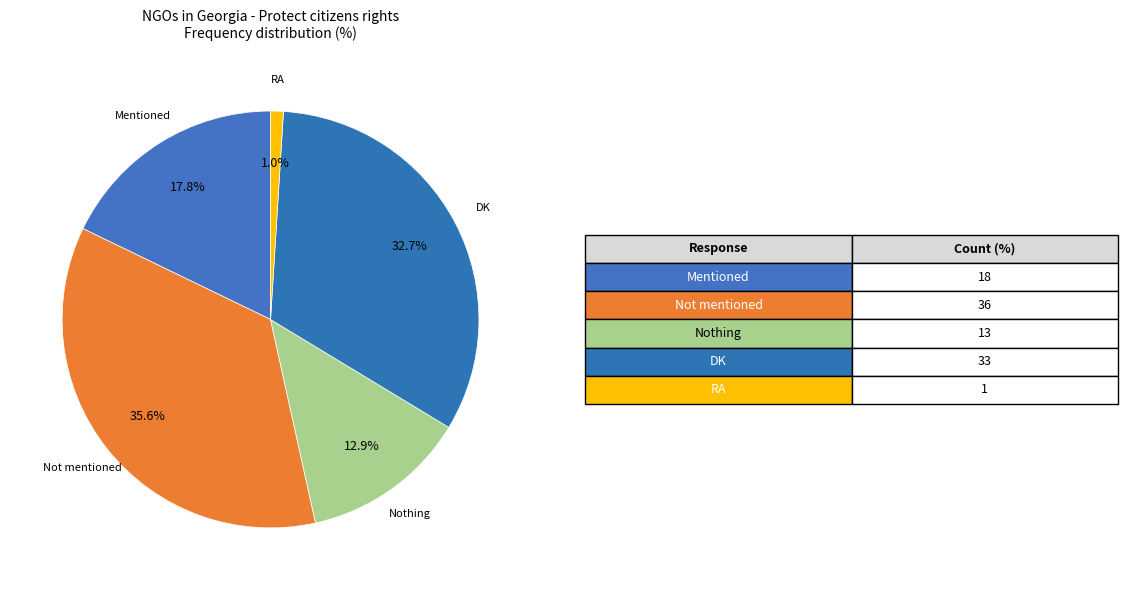

Count the number of slices in the pie.

5